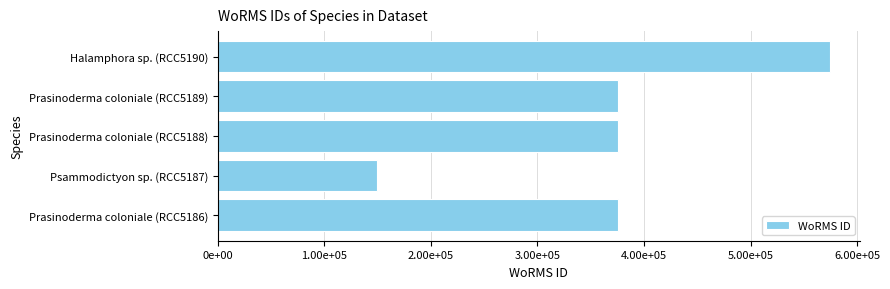

What is the maximum value shown in the chart?

574064